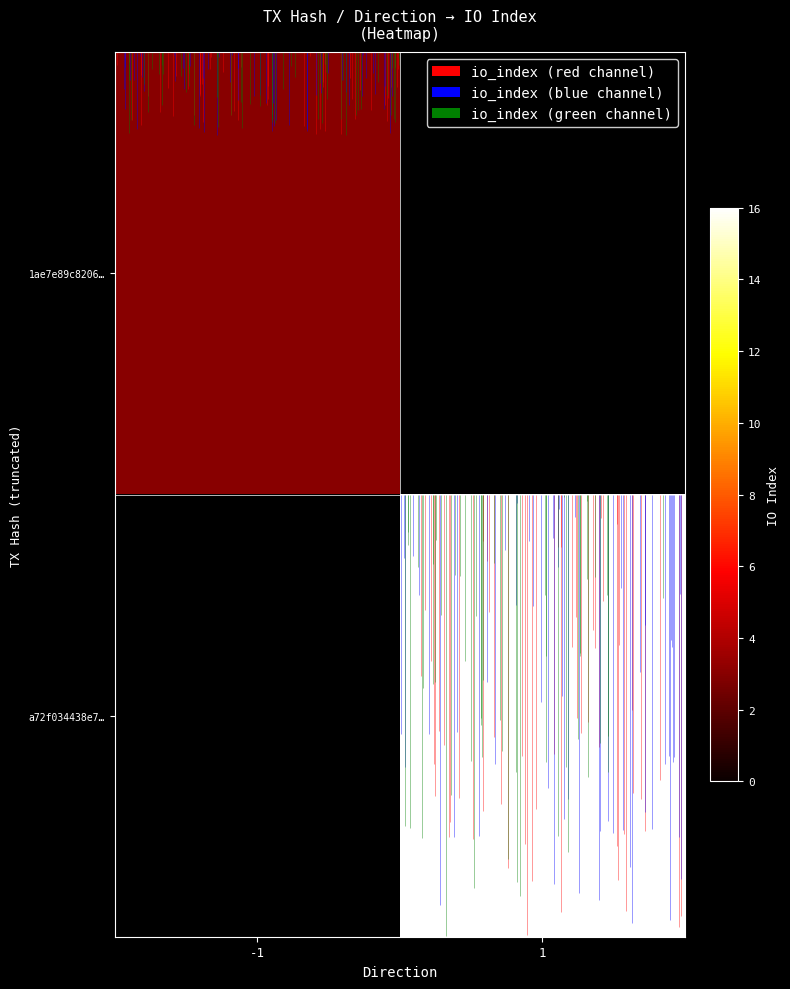

What is the highest value of the row_0 series?

3.0